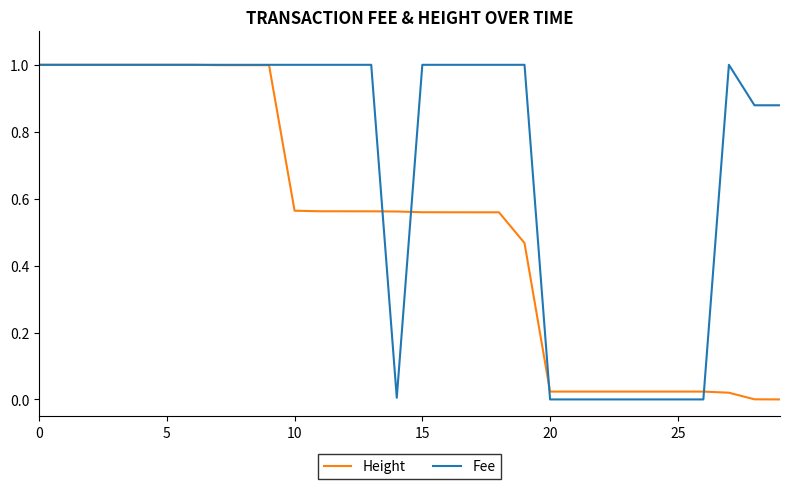

What is the maximum value shown in the chart?

1.0